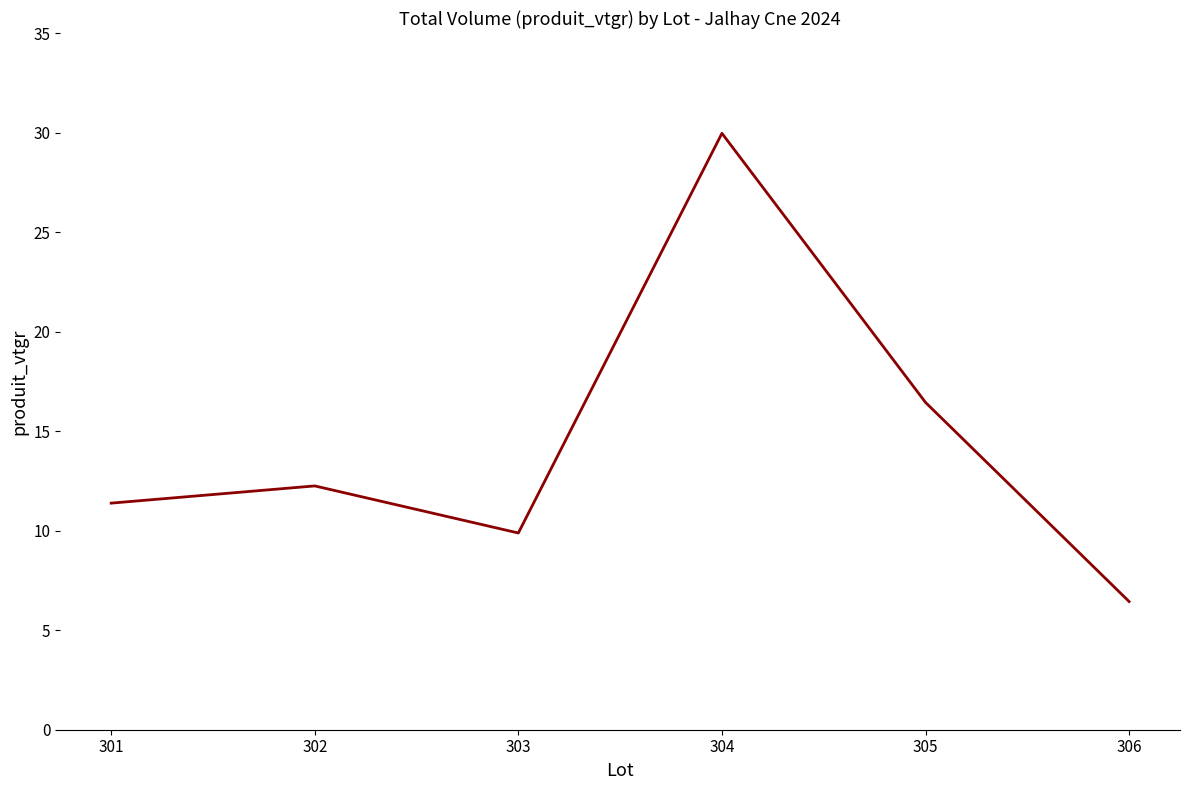

What is the sum of all values?

86.4